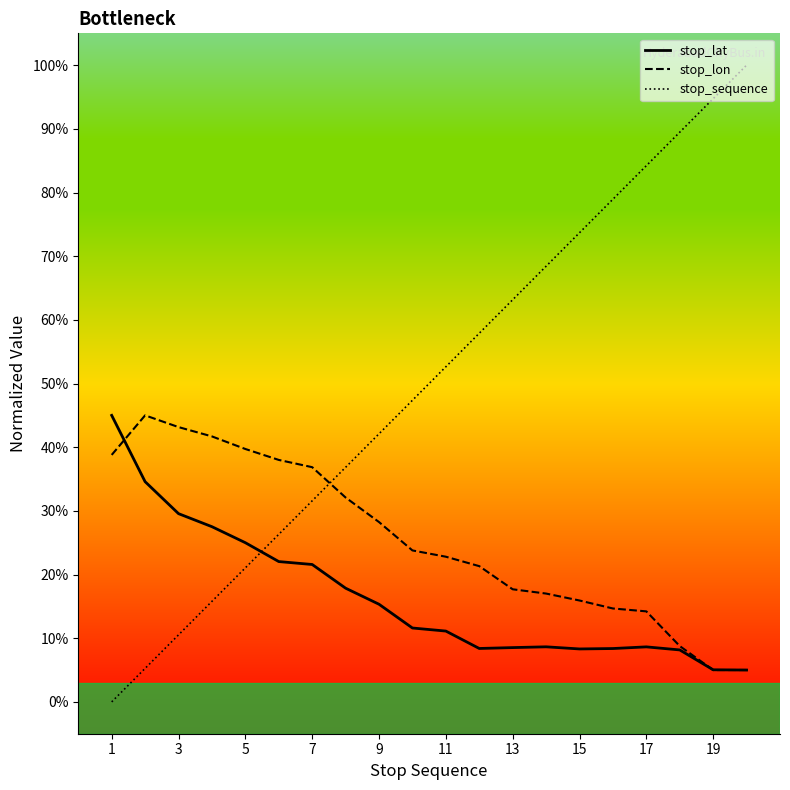

Which category has the lowest value across all series?

1